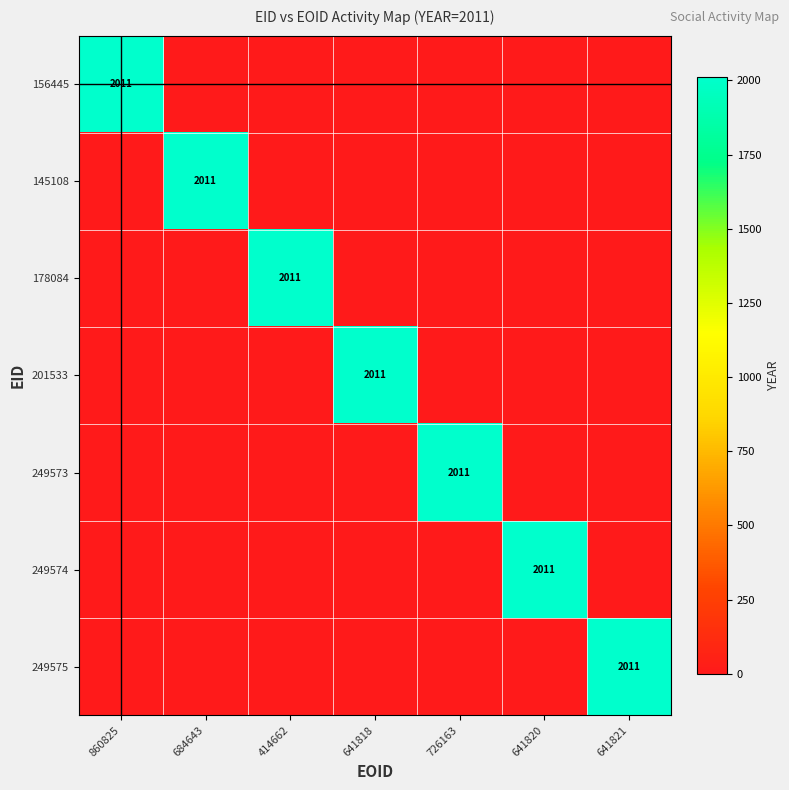

Is it true that 178084 equals 1331 at 414662?

False